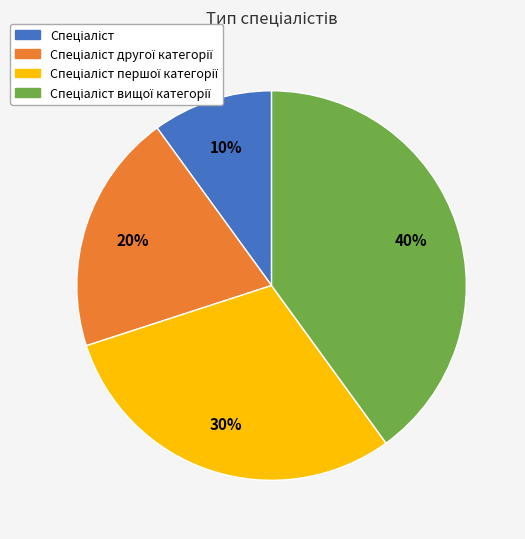

How many slices are in this pie chart?

4